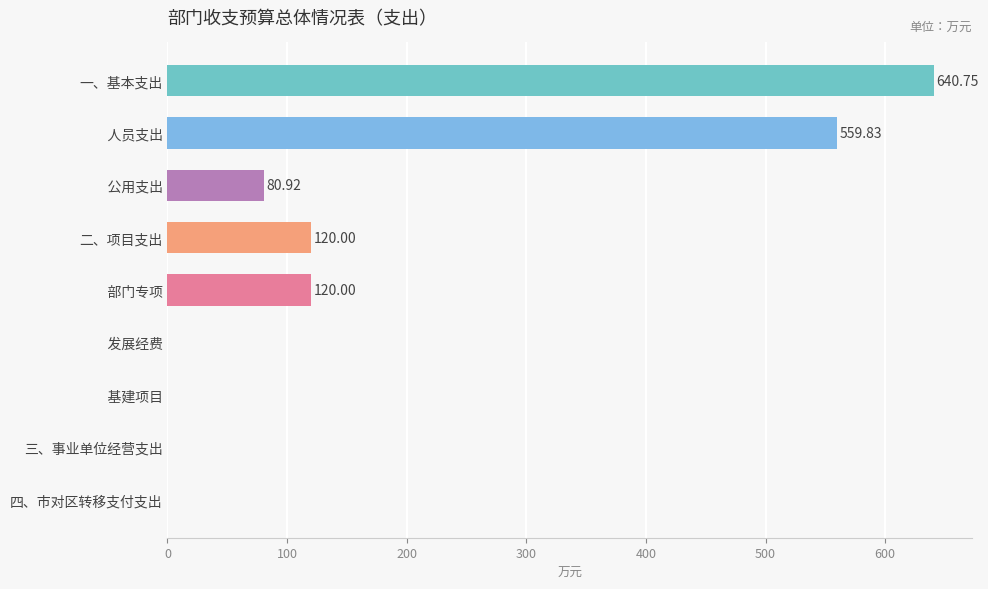

Which label corresponds to the largest value in the chart?

一、基本支出